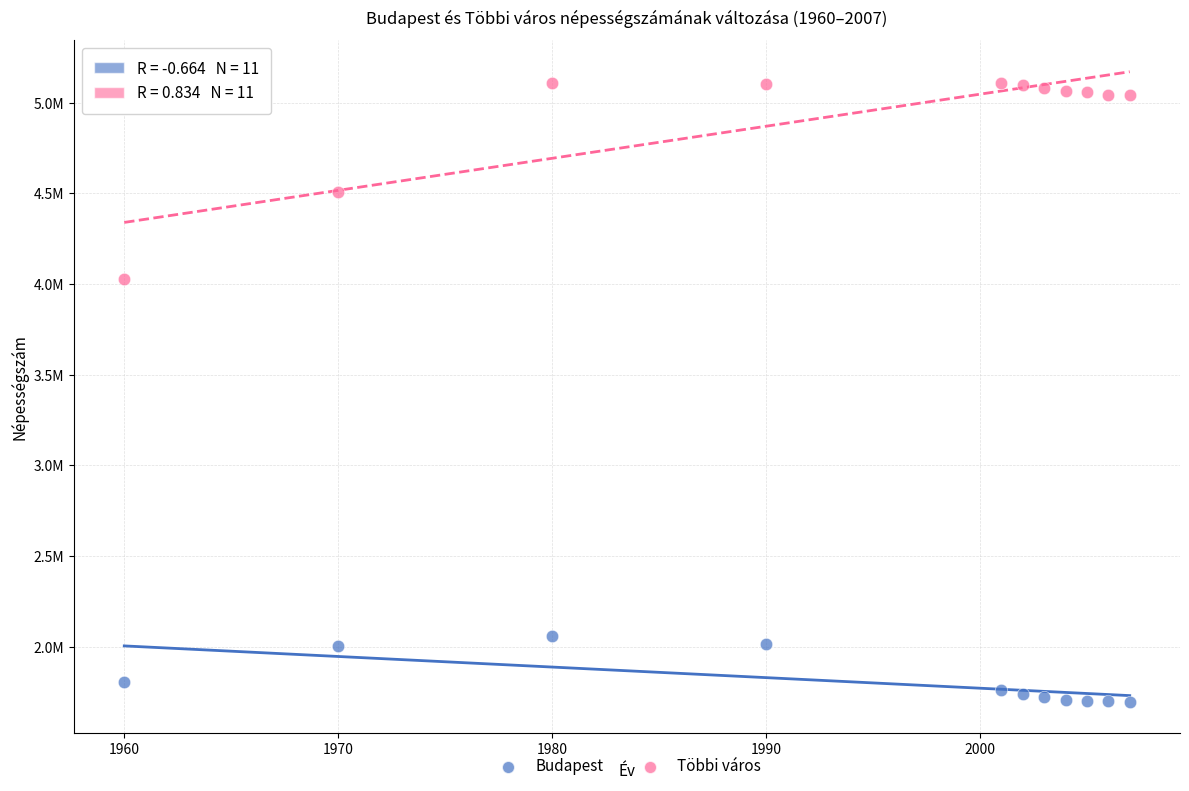

Which series contains the lowest Y value?

Budapest